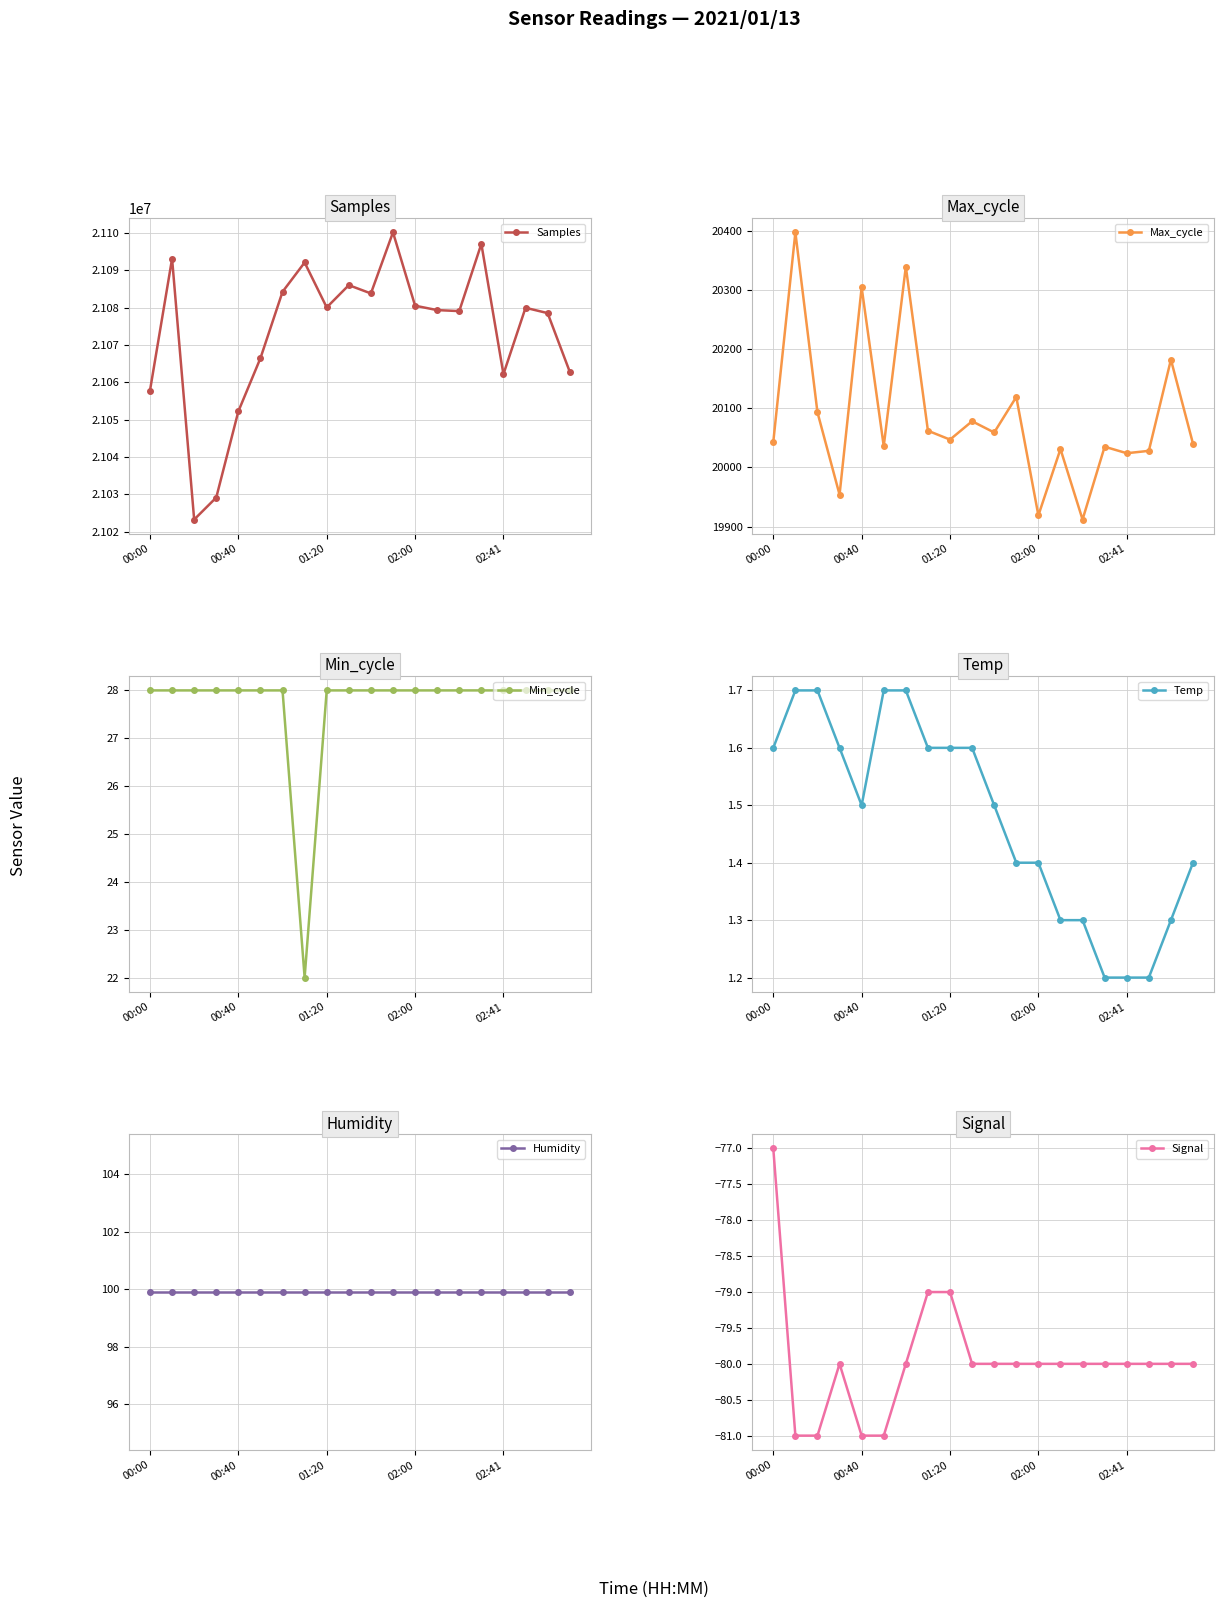

How many series are shown in this chart?

6